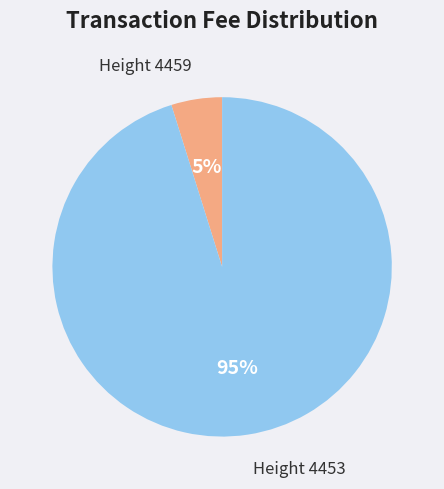

Count the number of slices in the pie.

2